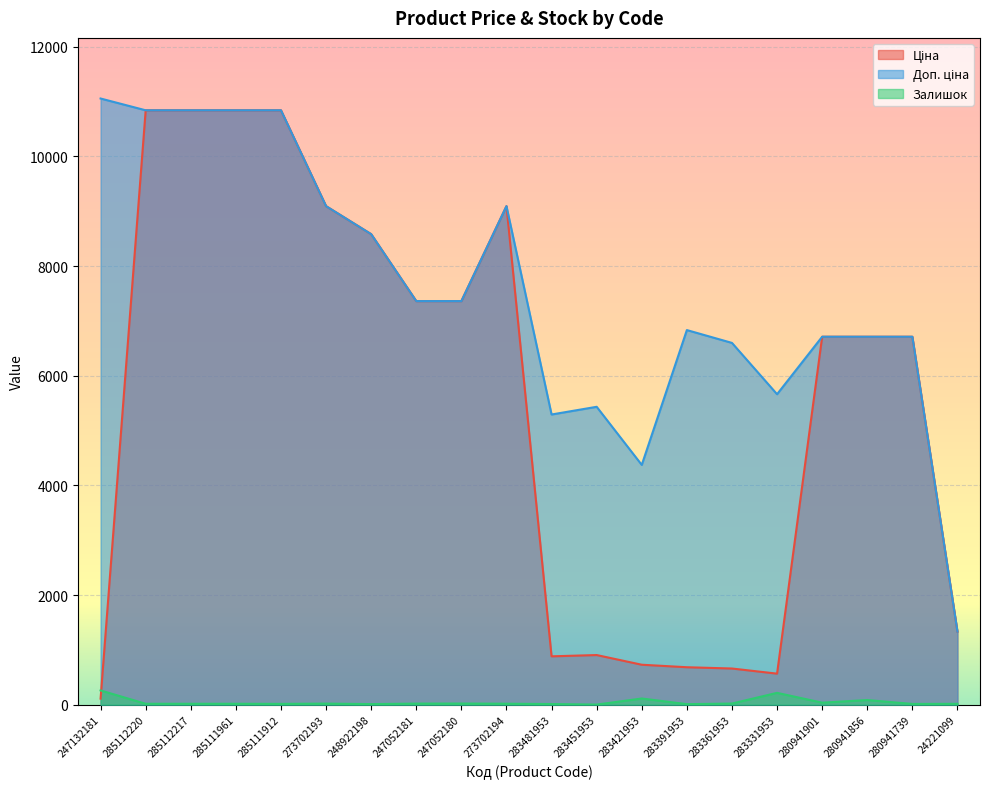

Reading left to right, what are all the values shown in this chart?

Ціна: 247132181=110.5	285112220=10840.1	285112217=10840.1	285111961=10840.1	285111912=10840.1	273702193=9092.0	248922198=8581.1	247052181=7360.2	247052180=7360.2	273702194=9092.0	283481953=882.1	283451953=905.5	283421953=728.8	283391953=683.2	283361953=659.8	283331953=566.2	280941901=6710.2	280941856=6710.2	280941739=6710.2	24221099=1332.7
Доп. ціна: 247132181=11055.0	285112220=10840.1	285112217=10840.1	285111961=10840.1	285111912=10840.1	273702193=9092.0	248922198=8581.1	247052181=7360.2	247052180=7360.2	273702194=9092.0	283481953=5292.4	283451953=5432.8	283421953=4372.9	283391953=6831.9	283361953=6597.9	283331953=5662.1	280941901=6710.2	280941856=6710.2	280941739=6710.2	24221099=1333.0
Залишок: 247132181=260.0	285112220=17.0	285112217=17.0	285111961=17.0	285111912=15.0	273702193=20.0	248922198=11.0	247052181=20.0	247052180=21.0	273702194=18.0	283481953=12.0	283451953=2.0	283421953=113.0	283391953=10.0	283361953=21.0	283331953=216.0	280941901=37.0	280941856=85.0	280941739=14.0	24221099=16.0